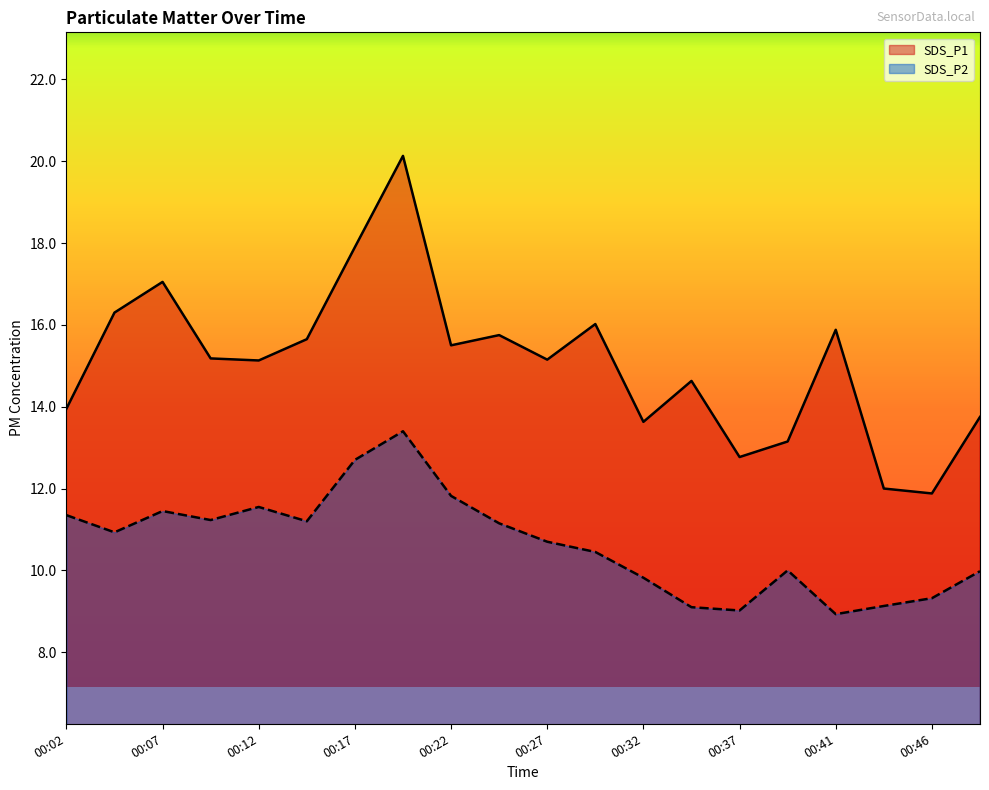

True or false: SDS_P1 and SDS_P2 intersect in this chart.

False